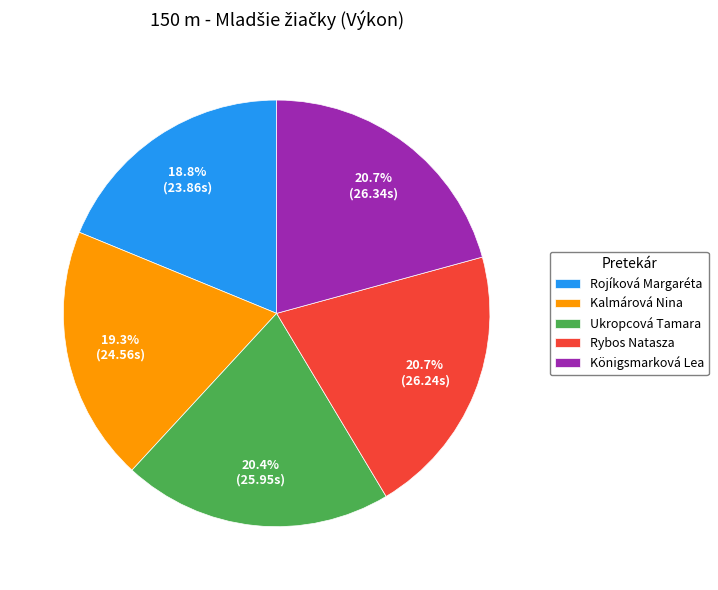

Combined, what portion of the pie is Rojíková Margaréta and Kalmárová Nina?

38.1%